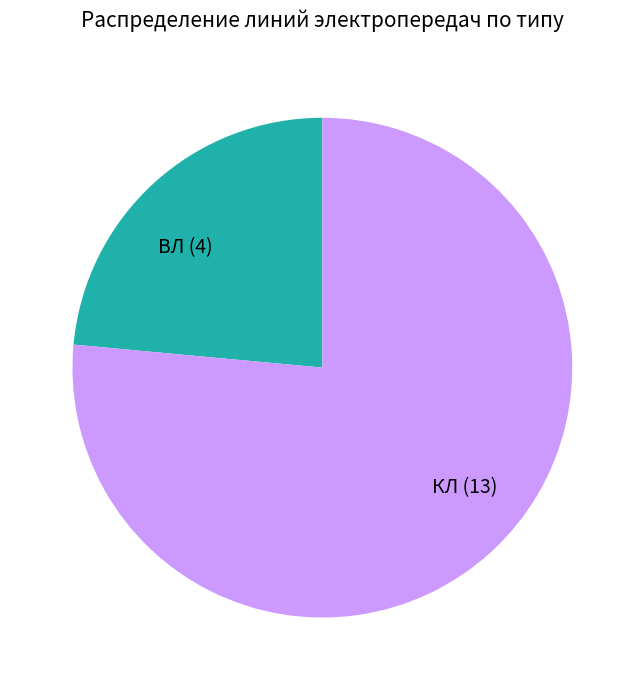

Between ВЛ and КЛ, which is larger?

КЛ